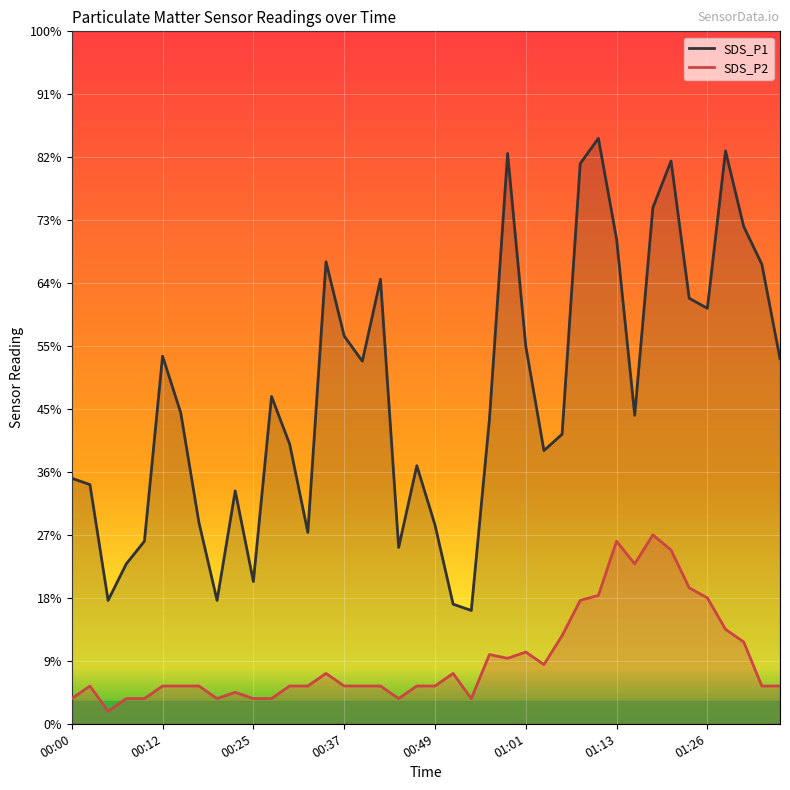

At which category does the chart reach its peak across all series?

29